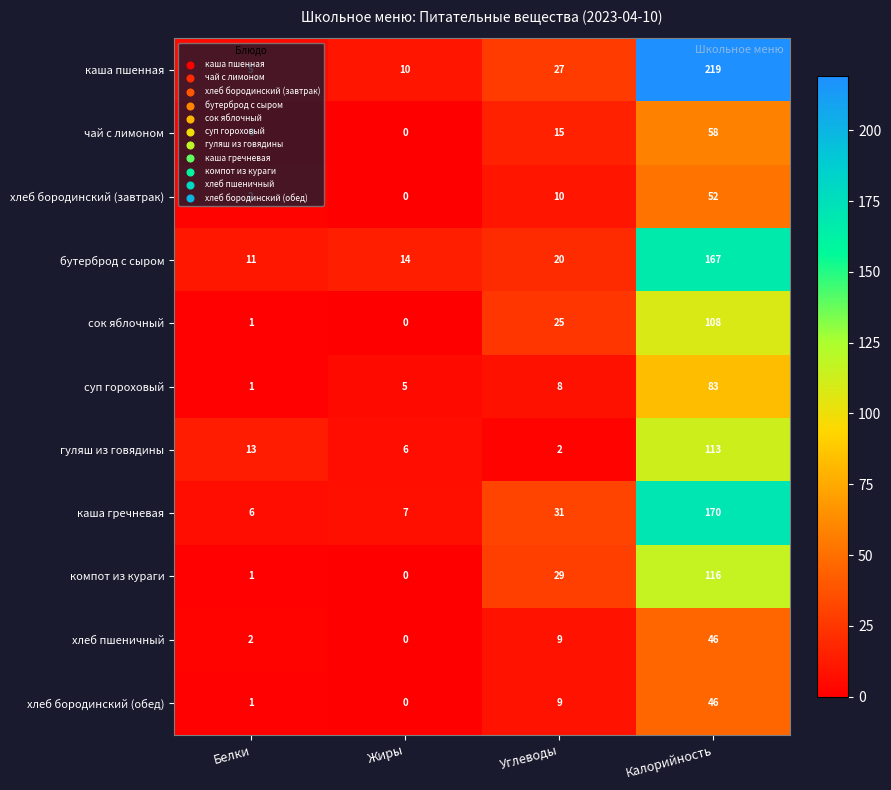

What is the average value of the сок яблочный series?

34